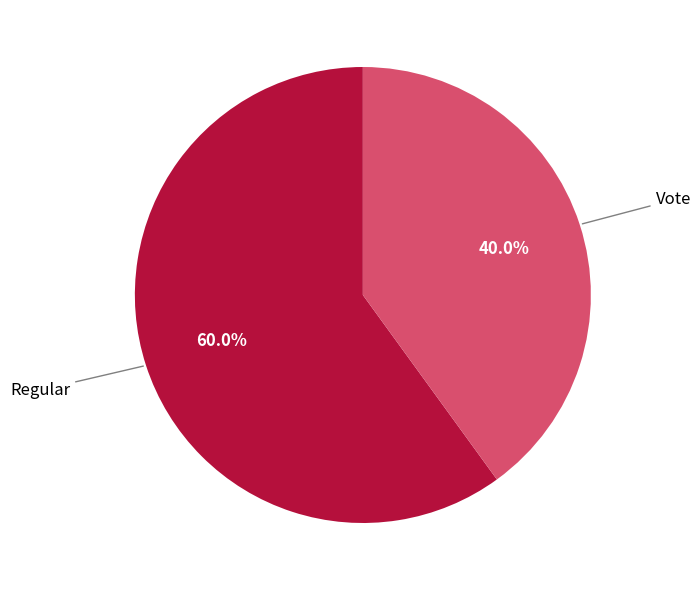

What percentage is the Regular slice, to the nearest percent?

60%